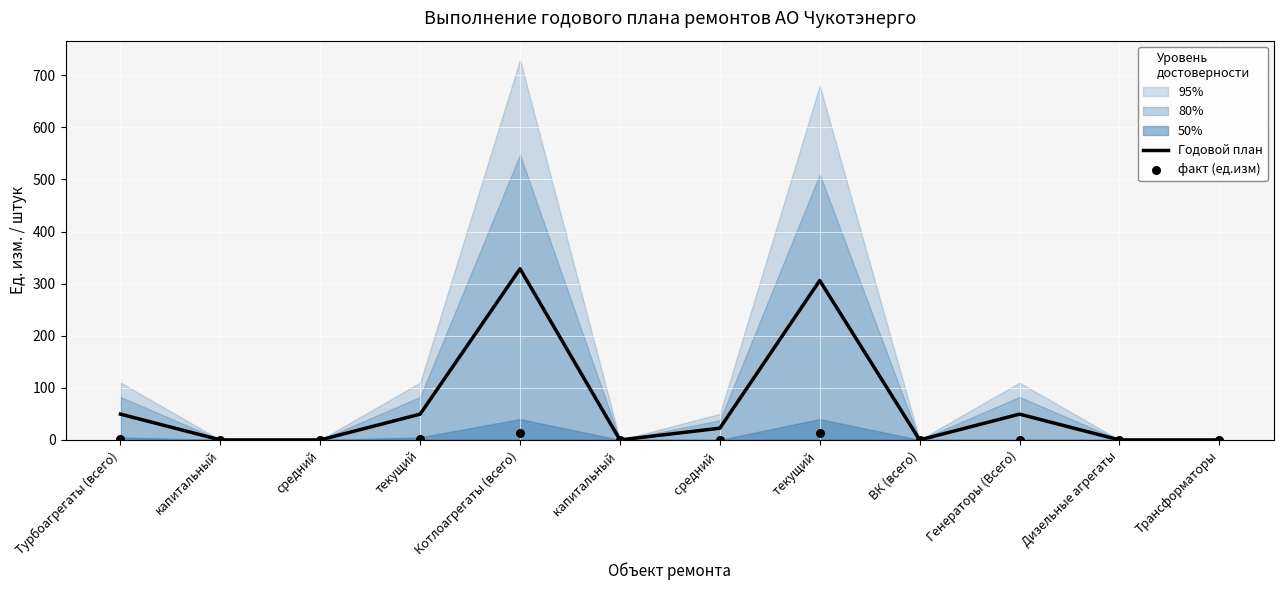

At which category is the sum across all series the highest?

Котлоагрегаты (всего)